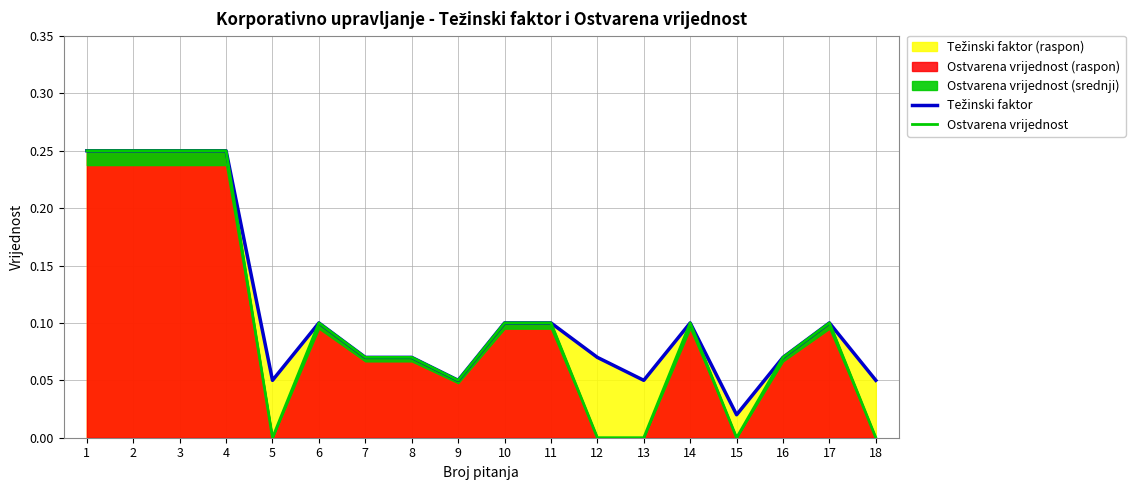

Rank the series by their maximum value, from lowest to highest.

Težinski faktor, Ostvarena vrijednost